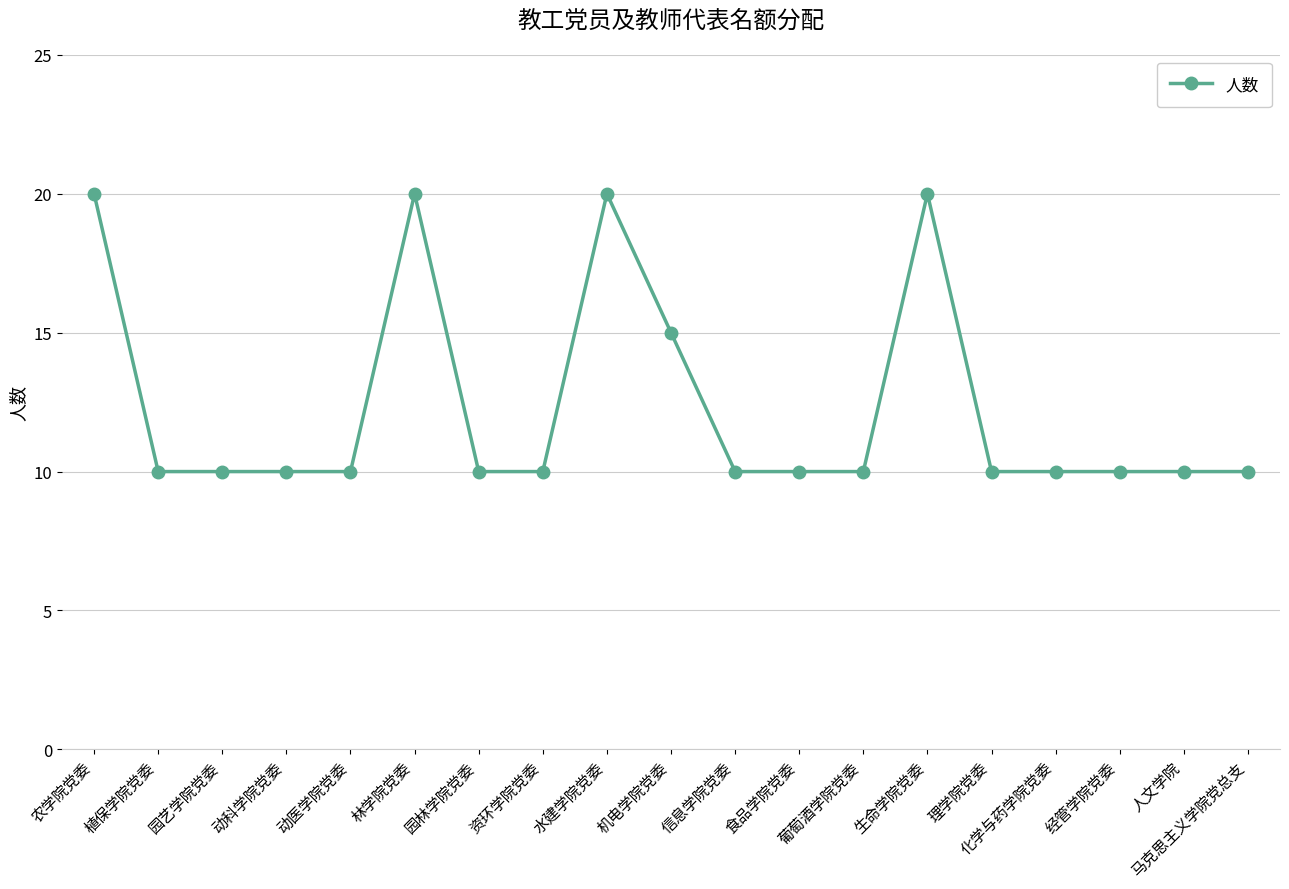

True or false: the data has more than 1 interior local peaks.

True